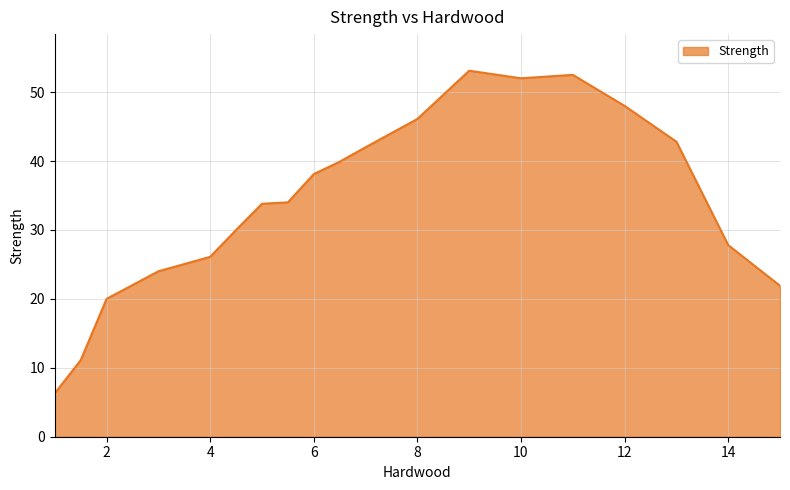

What is the difference between the maximum and minimum values?

46.8